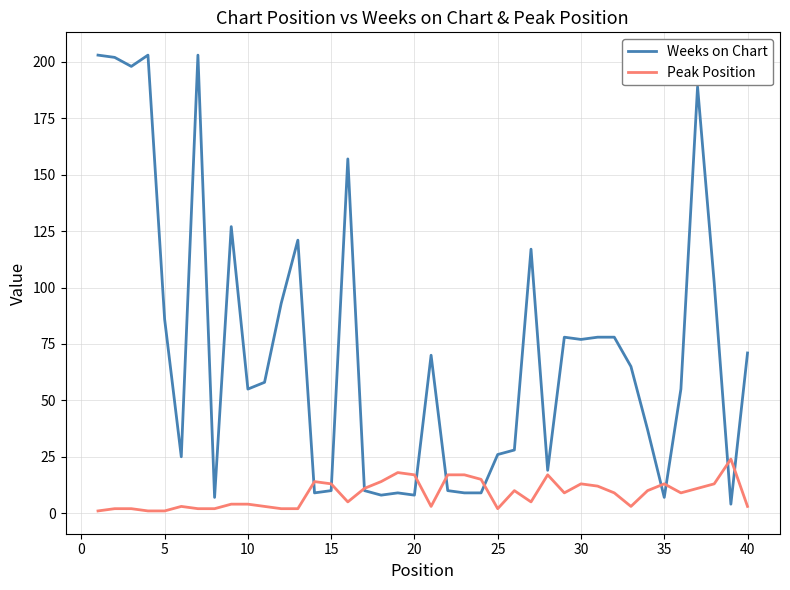

Which series has the largest total across all categories?

Weeks on Chart